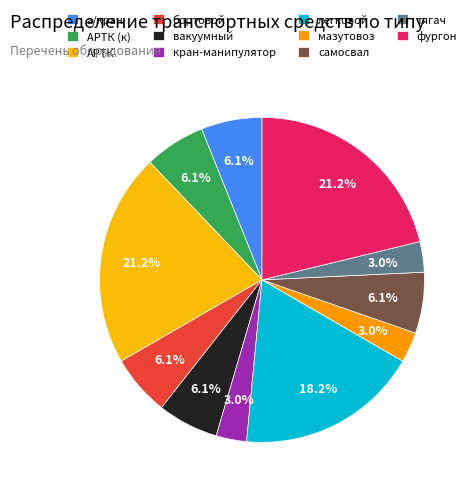

To the nearest percent, what is the difference between the largest and smallest slice percentages?

18%